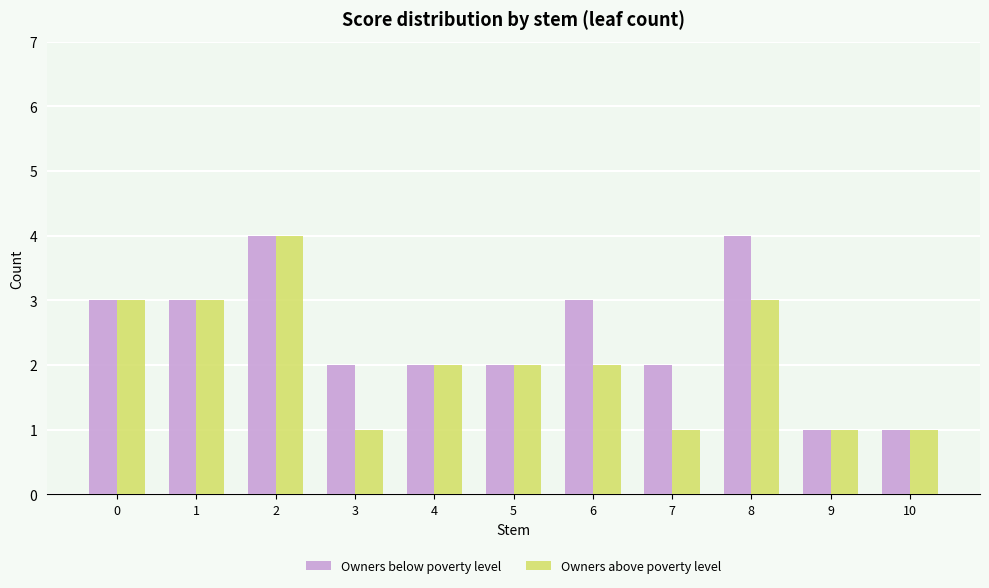

What is the sum of the Owners above poverty level values at 7 and 4?

3